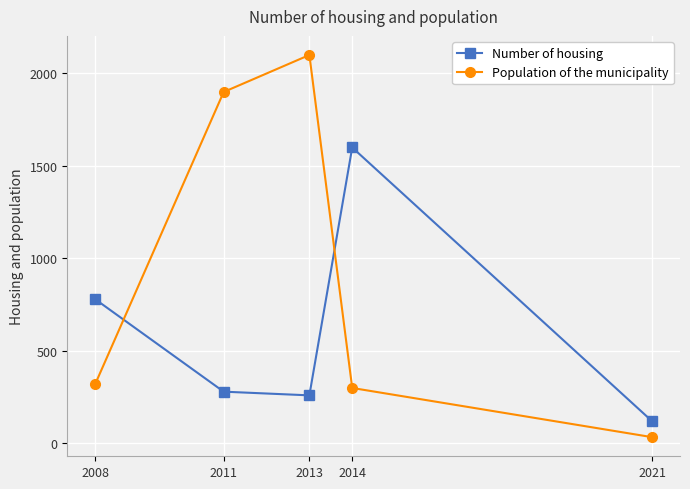

At 2011, list the series in order from smallest to largest.

Number of housing, Population of the municipality